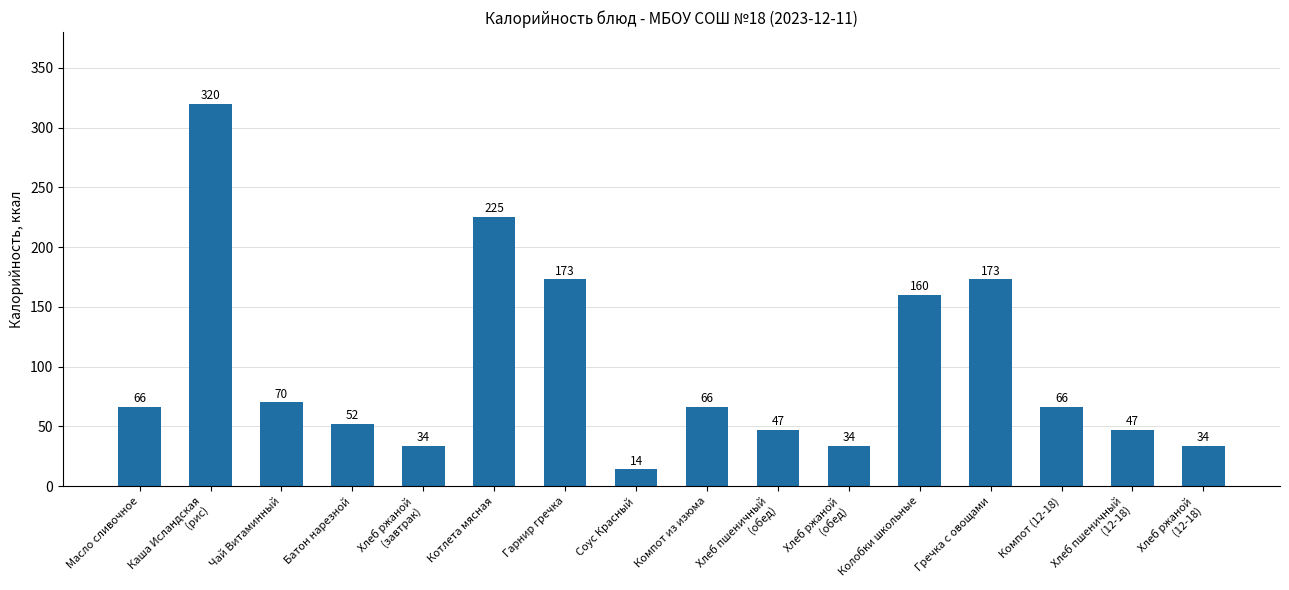

What is the greatest value displayed?

320